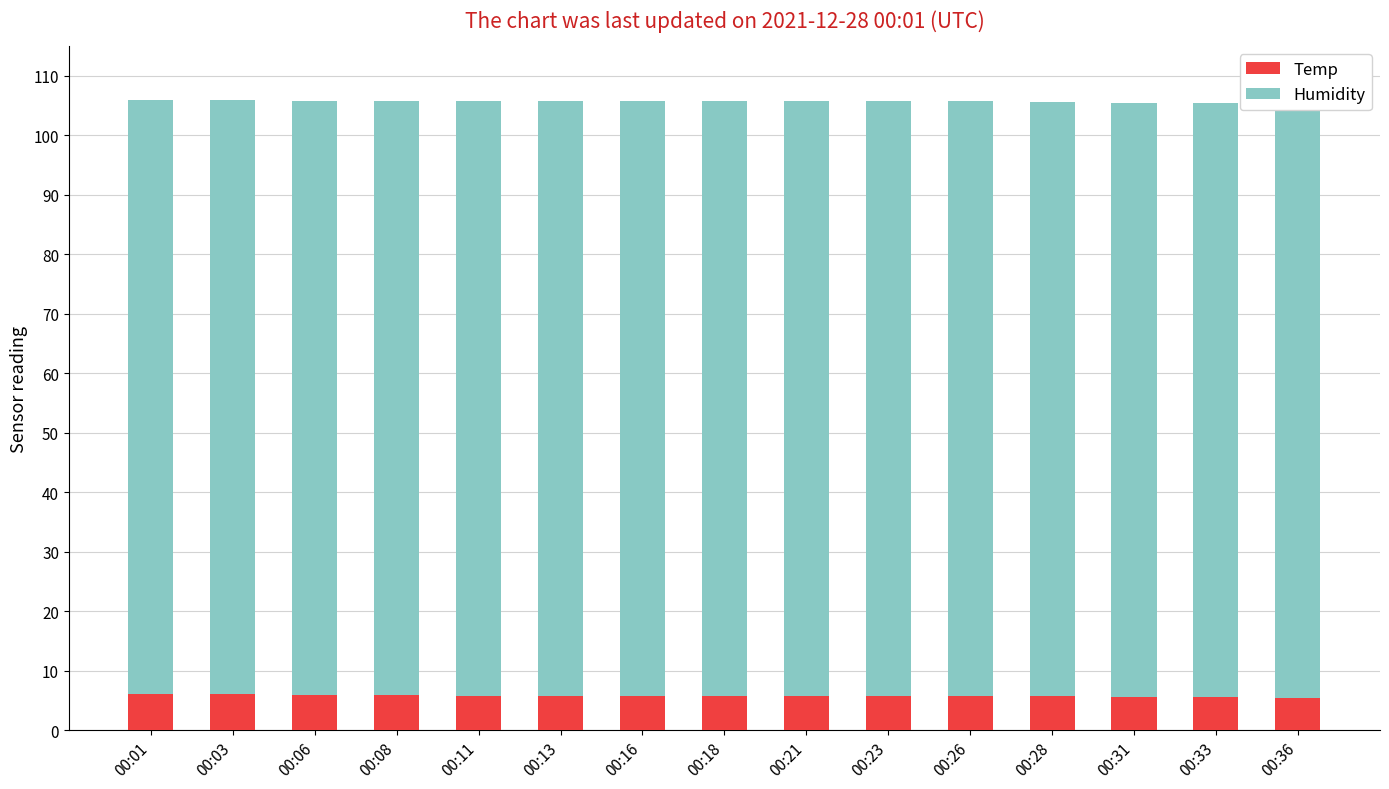

Reading right to left, what are all the values shown in this chart?

Temp: 00:36=5.4	00:33=5.5	00:31=5.6	00:28=5.7	00:26=5.8	00:23=5.8	00:21=5.8	00:18=5.8	00:16=5.8	00:13=5.8	00:11=5.8	00:08=5.9	00:06=5.9	00:03=6.0	00:01=6.0
Humidity: 00:36=99.9	00:33=99.9	00:31=99.9	00:28=99.9	00:26=99.9	00:23=99.9	00:21=99.9	00:18=99.9	00:16=99.9	00:13=99.9	00:11=99.9	00:08=99.9	00:06=99.9	00:03=99.9	00:01=99.9